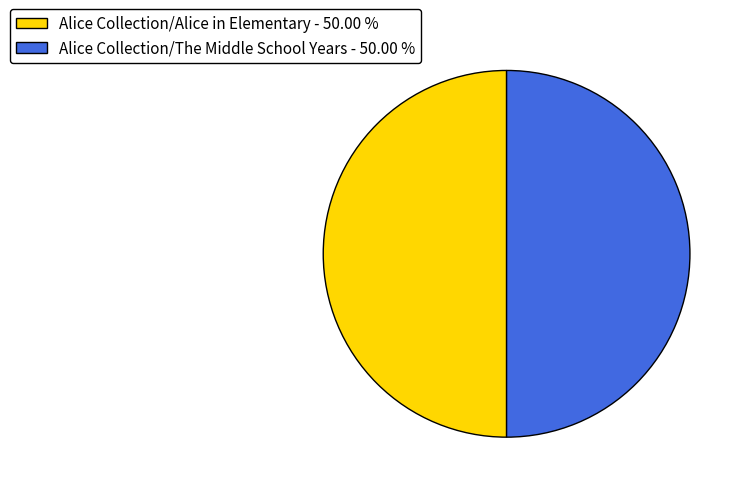

Combined, do Alice Collection/The Middle School Years - 50.00 % and Alice Collection/Alice in Elementary - 50.00 % account for over 50%?

Yes